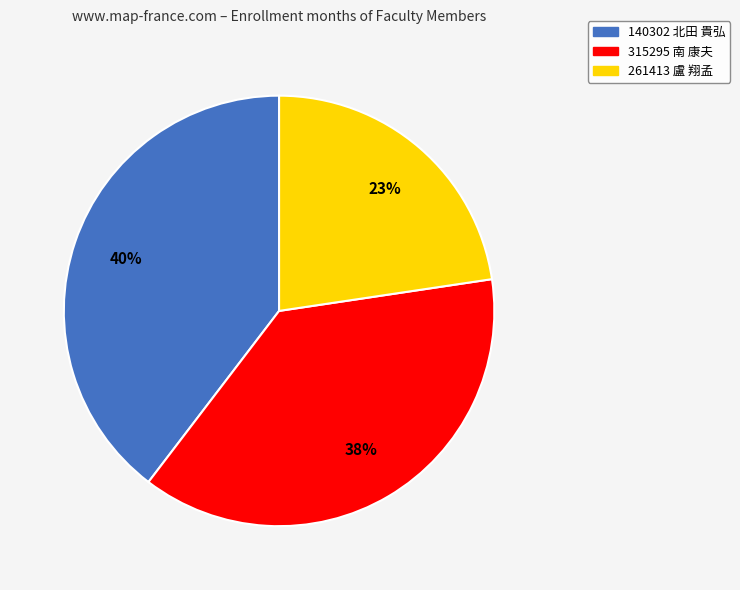

To the nearest percent, what portion does 315295 南 康夫 represent?

38%